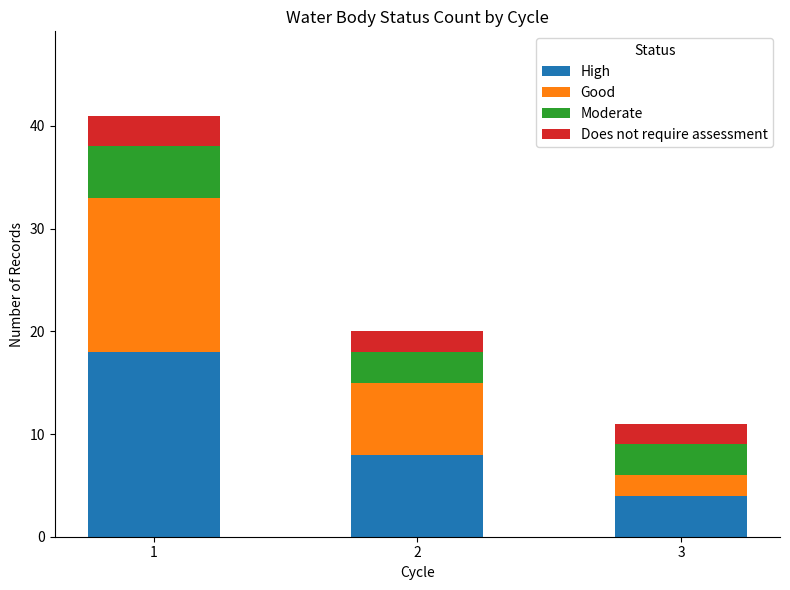

List the labels in order of High value, largest first.

1, 2, 3